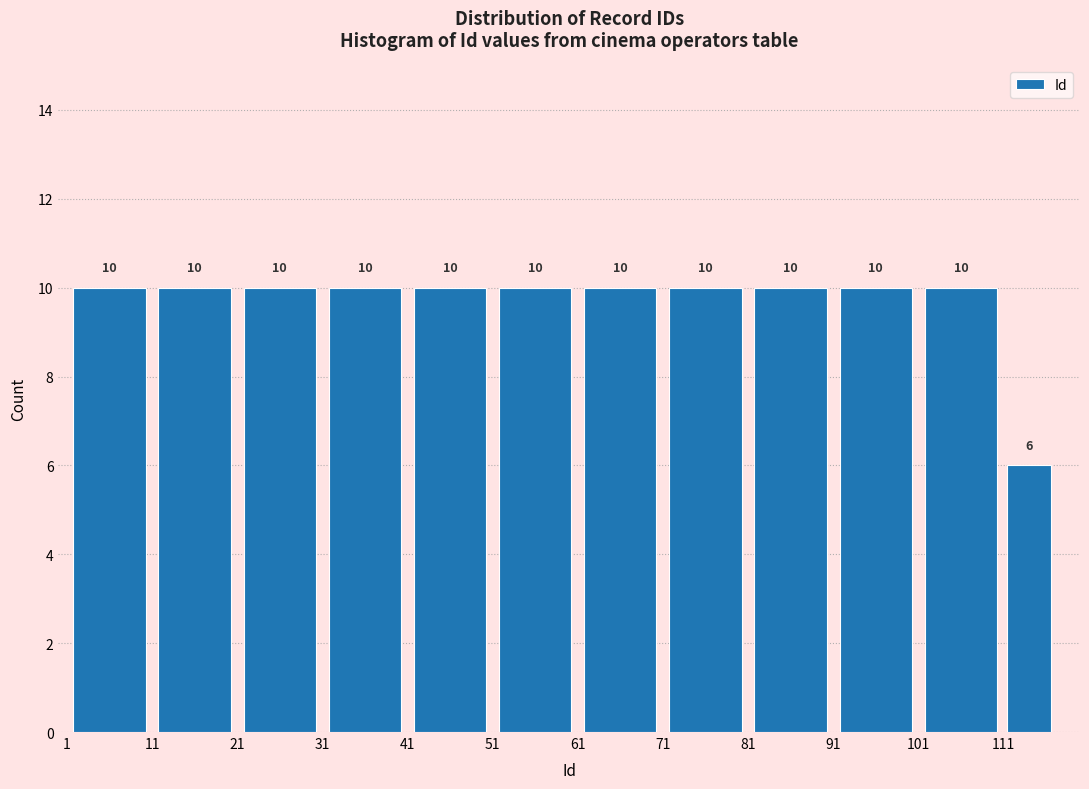

What is the height of the bar covering 61 to 71 on the x-axis?

10